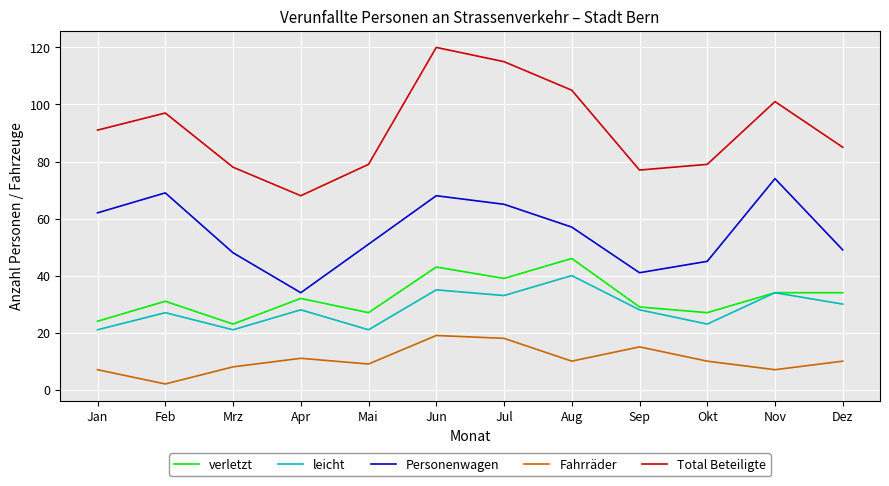

True or false: Fahrräder and verletzt intersect in this chart.

False